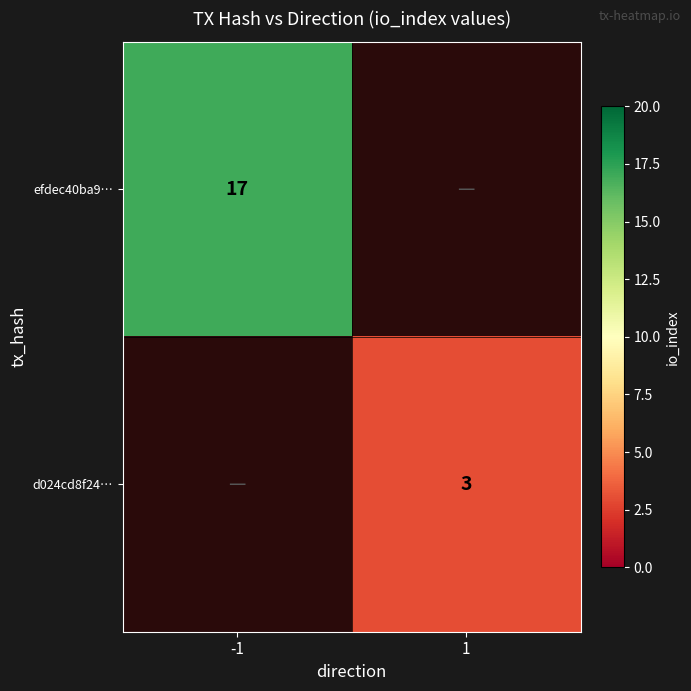

True or false: d024cd8f24… has a value of 3 at 1.

True